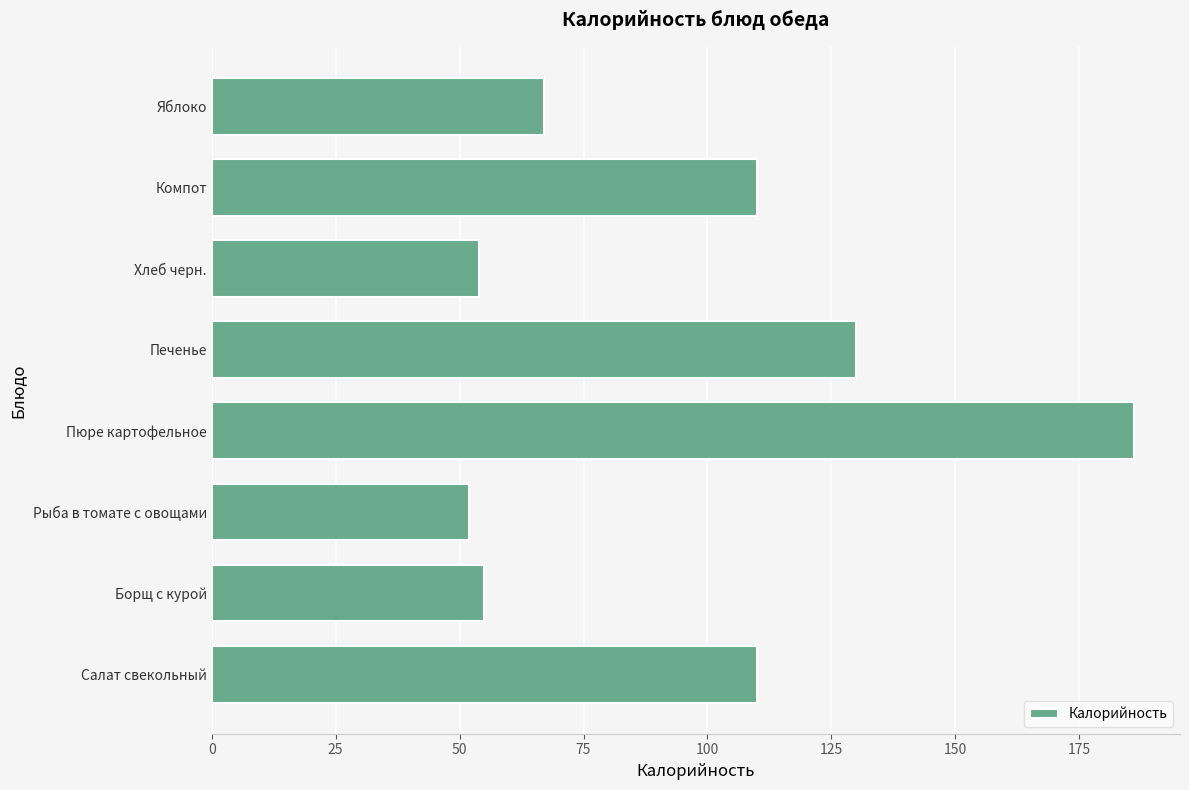

True or false: the data shows 67 at Яблоко.

True